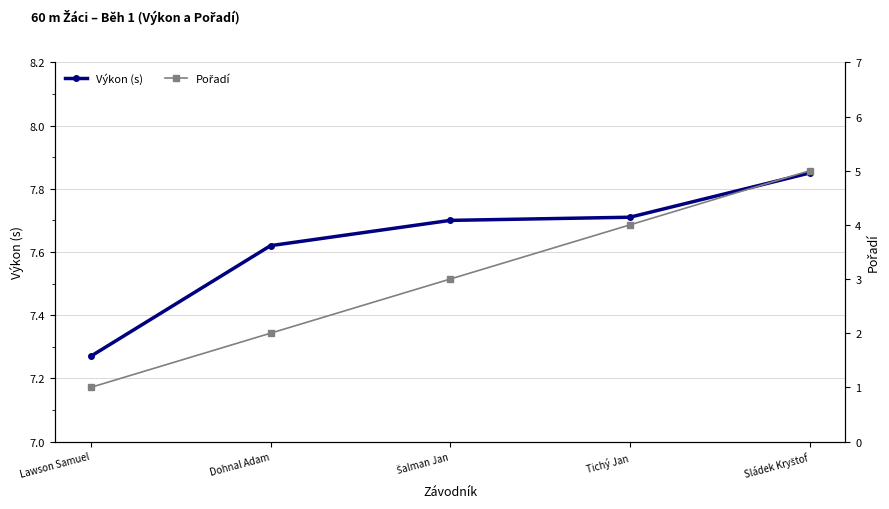

True or false: Výkon (s) has a value of 4.1 at Tichý Jan.

False